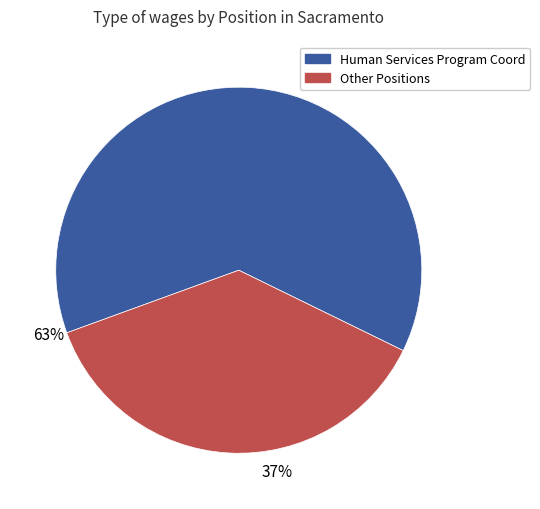

Is there a majority slice in this chart?

Yes